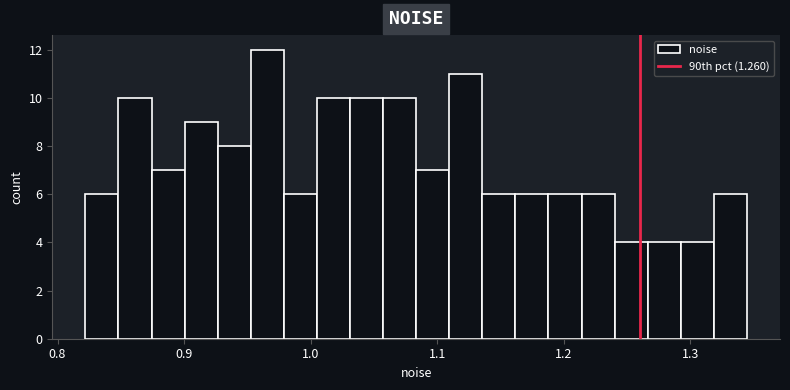

Read against the x-axis, roughly where is the centre of the tallest bar?

0.97